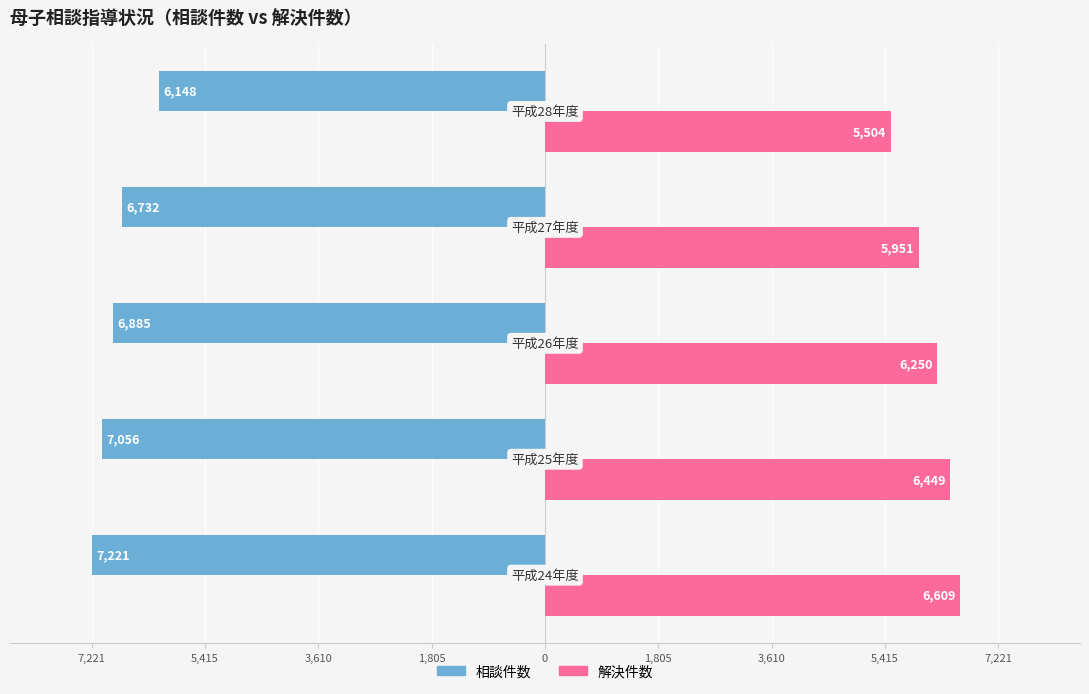

How many 解決件数 values are between 5951 and 6449?

3